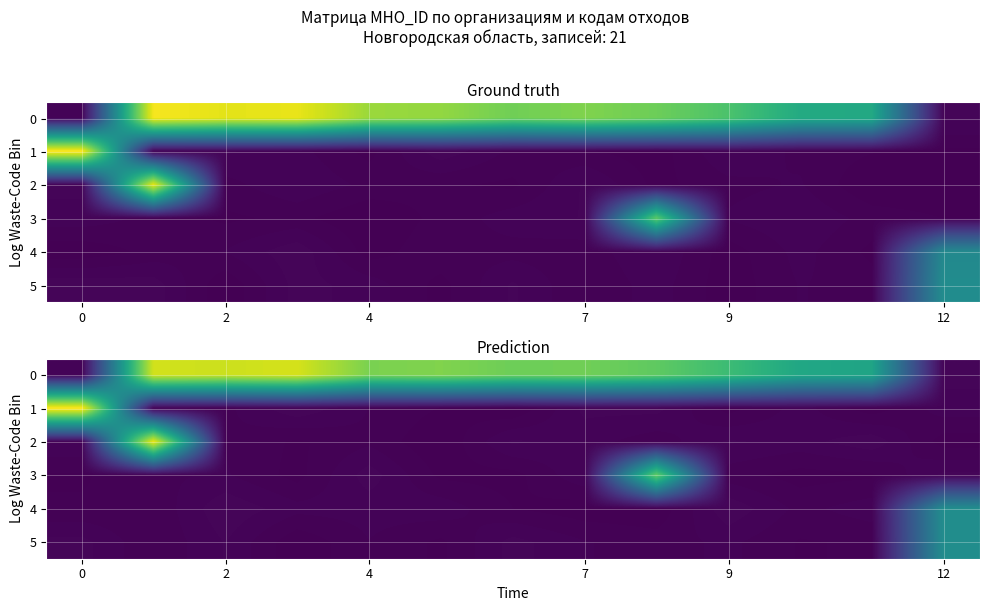

The row_3 series shows 383.7 at 0. True or false?

False